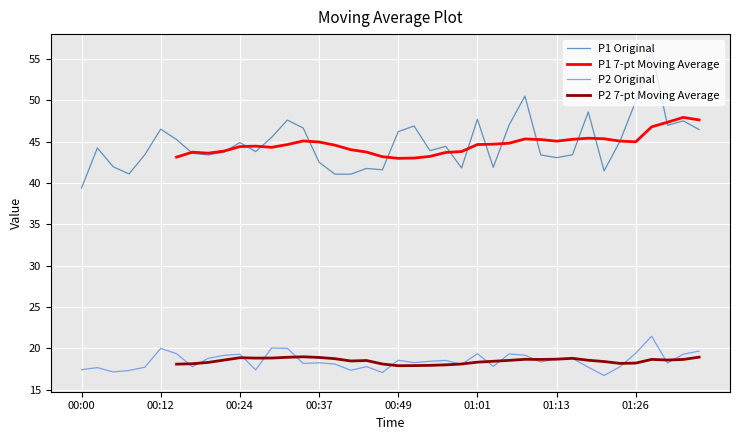

How many interior local valleys does the P2 series have?

12